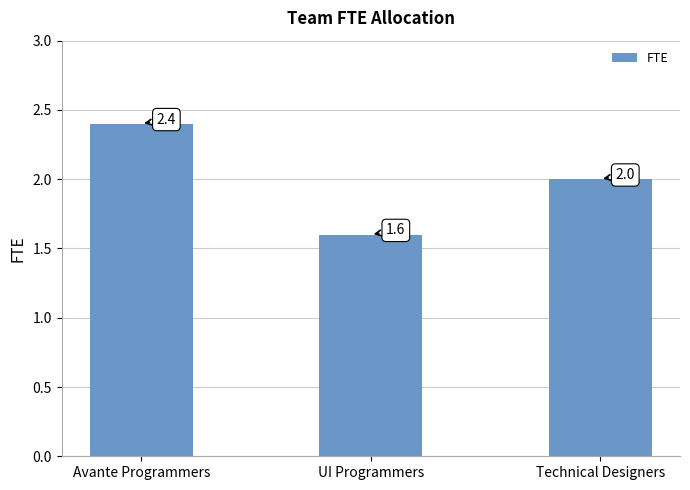

List the labels in order of value, largest first.

Avante Programmers, Technical Designers, UI Programmers